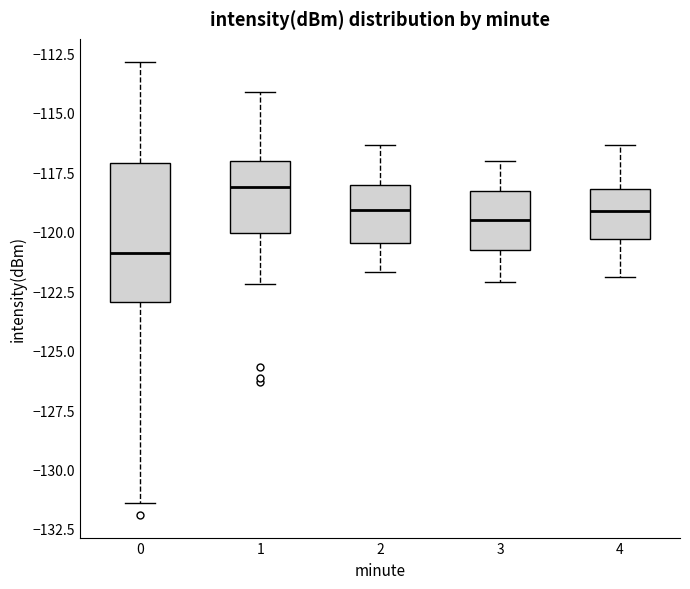

Comparing the boxes themselves (not the whiskers), which one is the tallest?

0